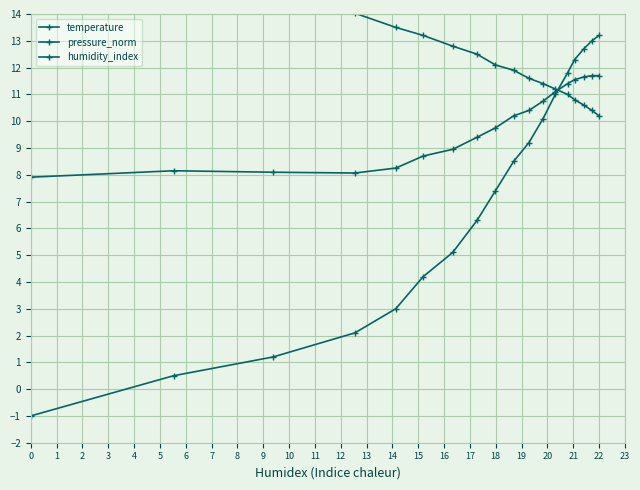

What is the value of the pressure_norm point at the 2nd from the left?

0.5